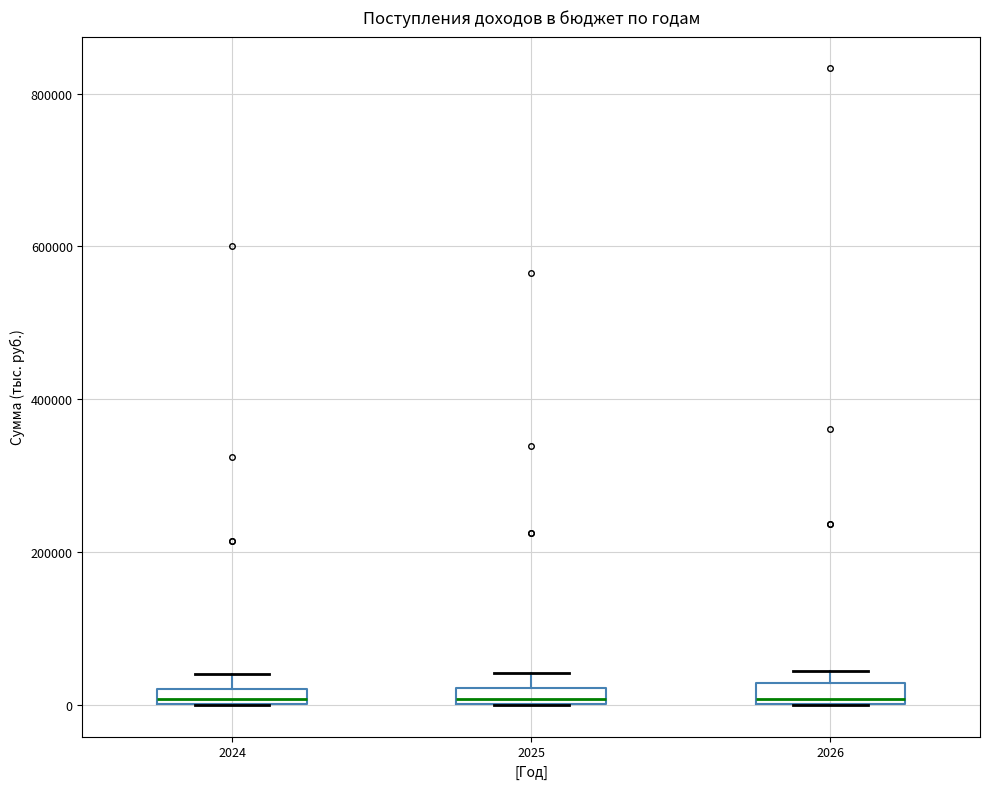

Where is the upper edge of the box at x = 2024 on the y-axis? The values are not printed on the chart, so give them approximately, as read against the axis.

20000